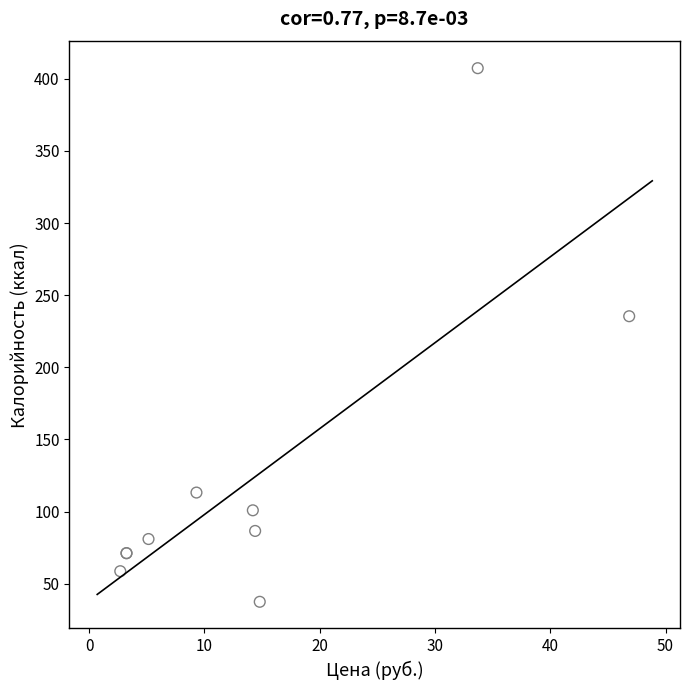

What Y value in the scatter plot is closest to 222?

235.4